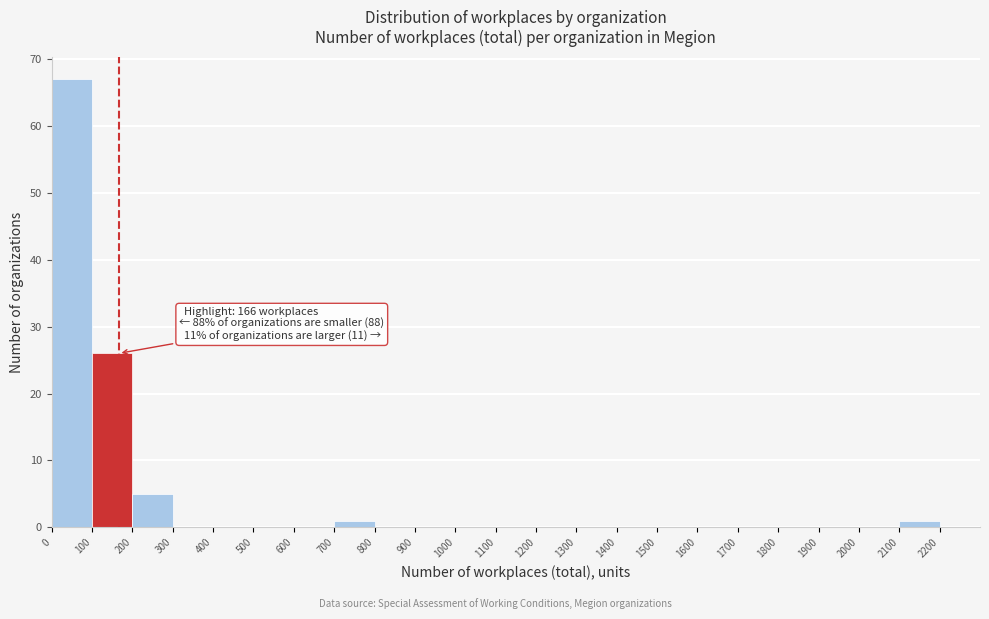

Over which range of the x-axis is the bar tallest?

0 to 100